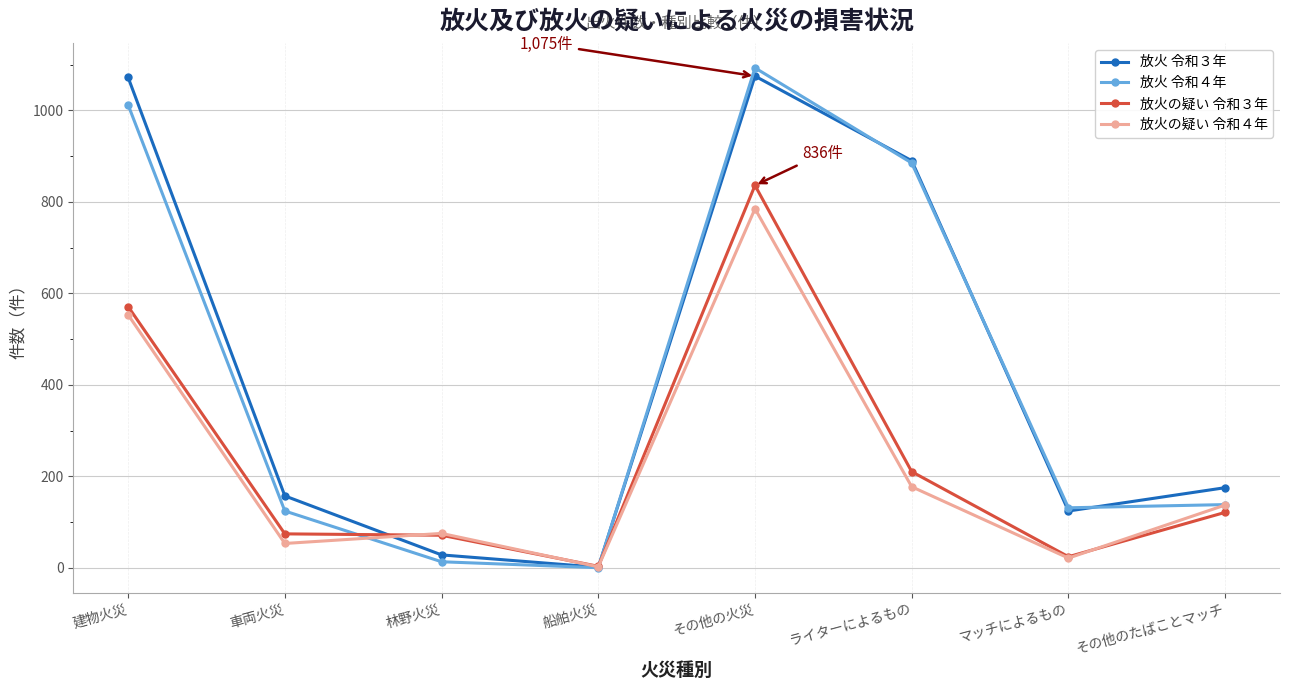

What is the label of the 2nd point from the right?

マッチによるもの